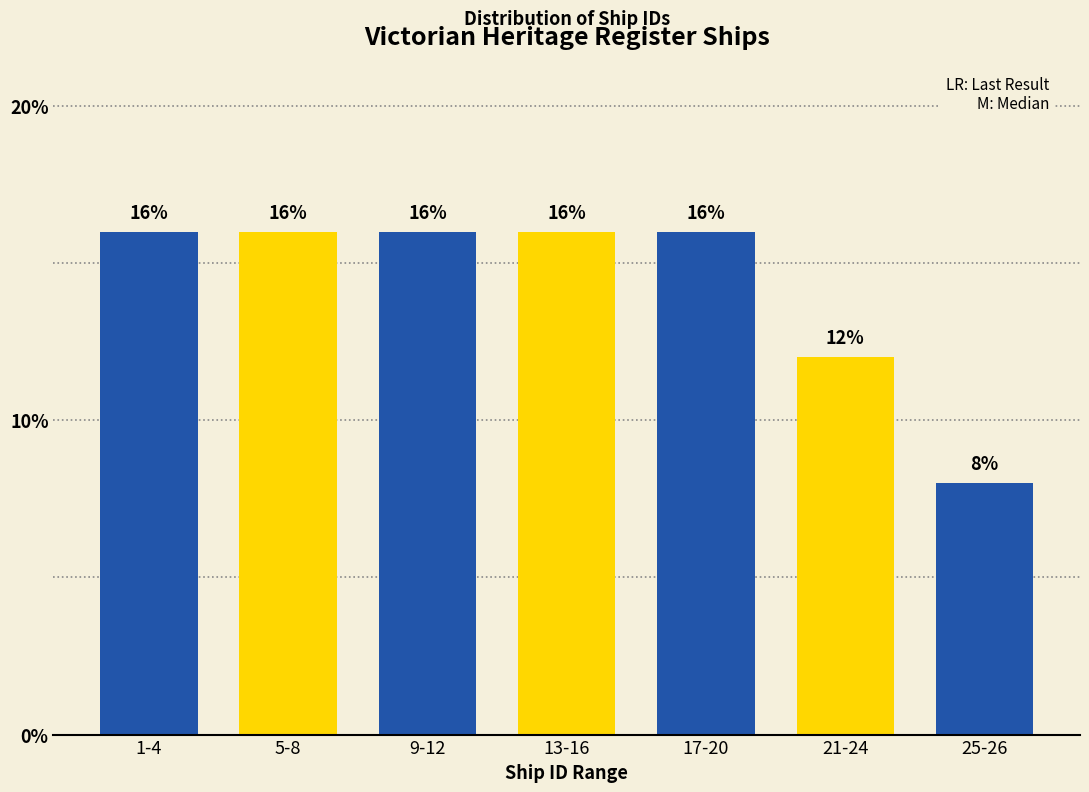

Reading left to right, extract all data points from this chart.

1-4=16	5-8=16	9-12=16	13-16=16	17-20=16	21-24=12	25-26=8